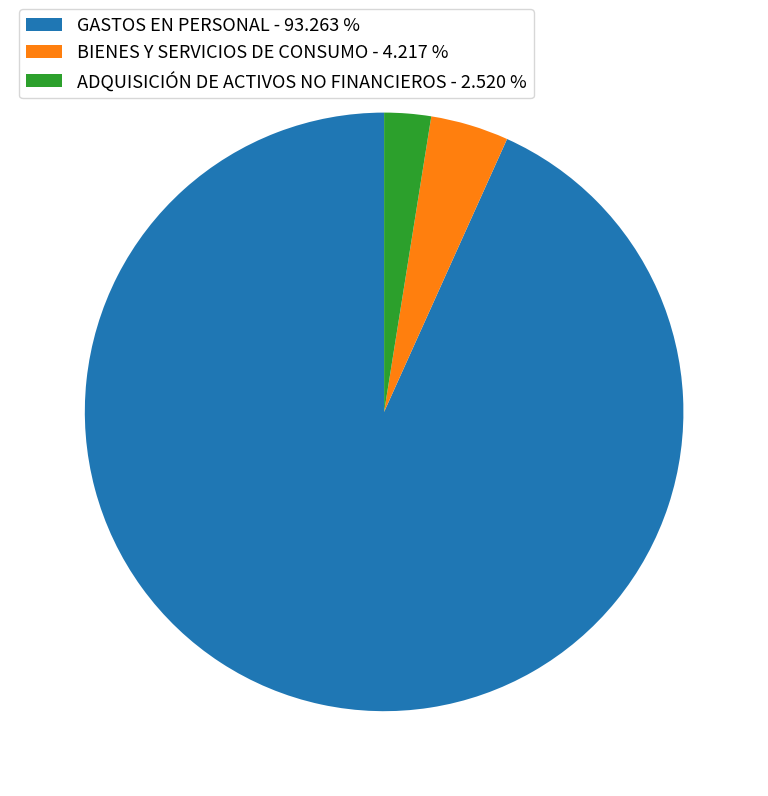

Which slice represents more than half of the pie?

GASTOS EN PERSONAL